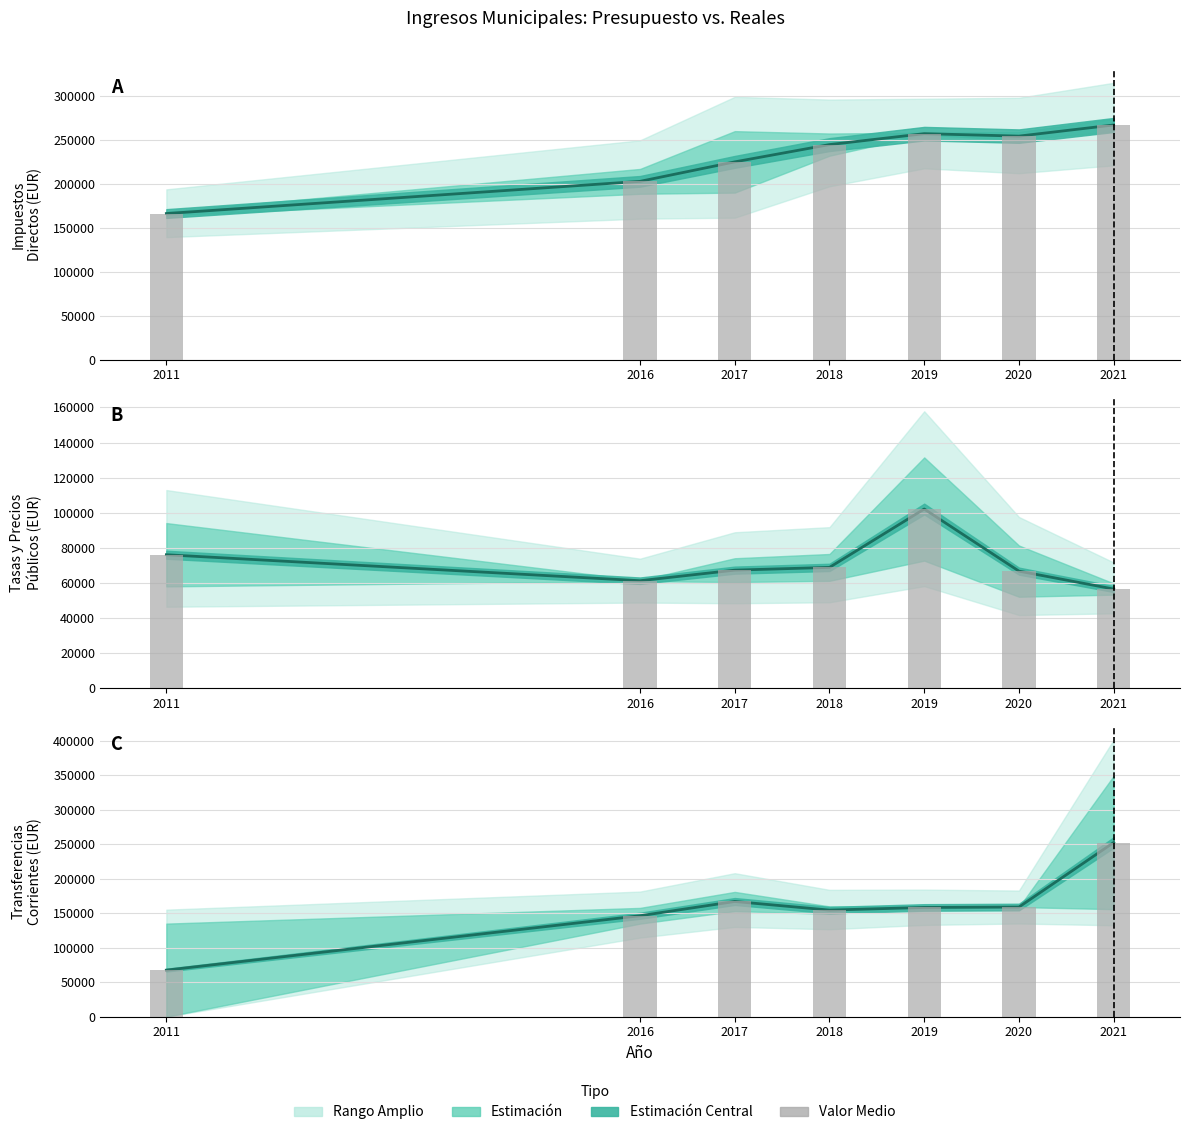

Which category has the highest value in the Media Presupuesto/Real series?

2021